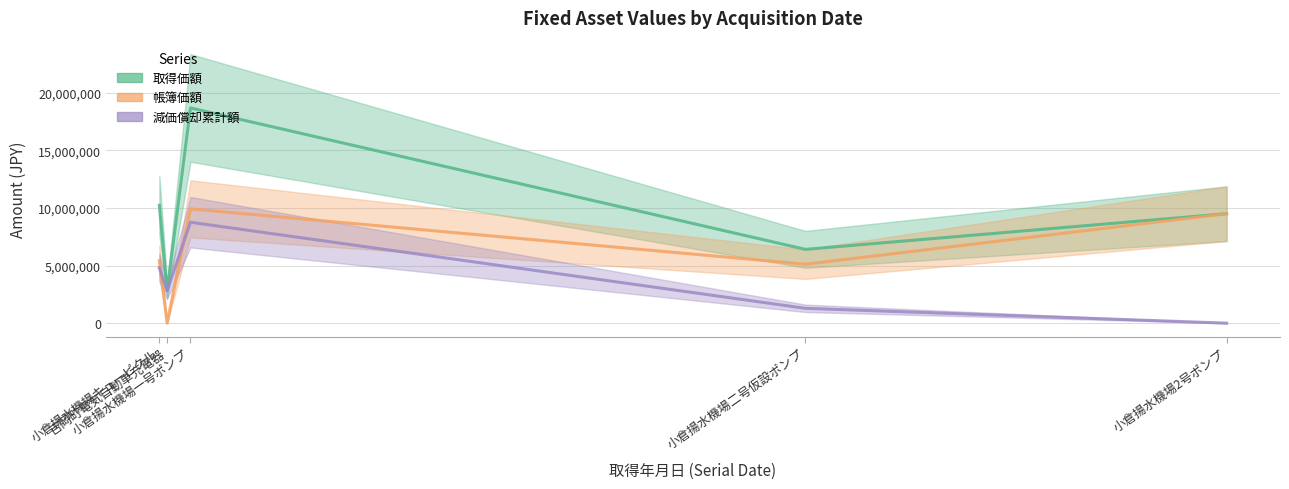

What is the total value across all series at 吉岡町電気自動車充電器?

5628000